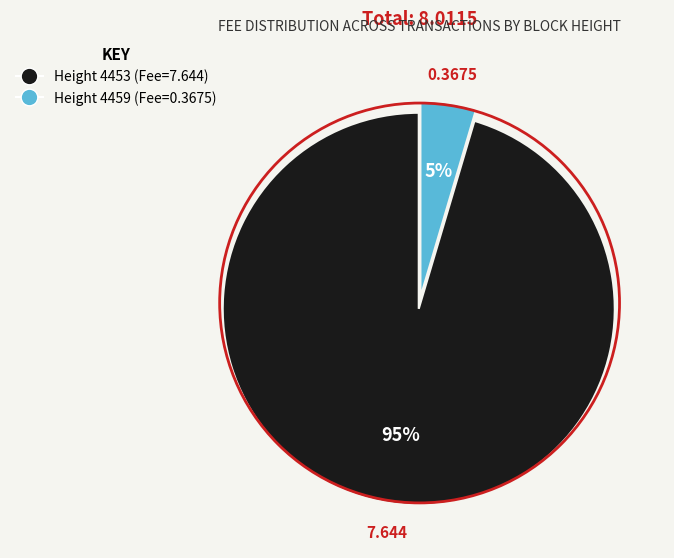

Is there any slice that represents more than half of the pie?

Yes